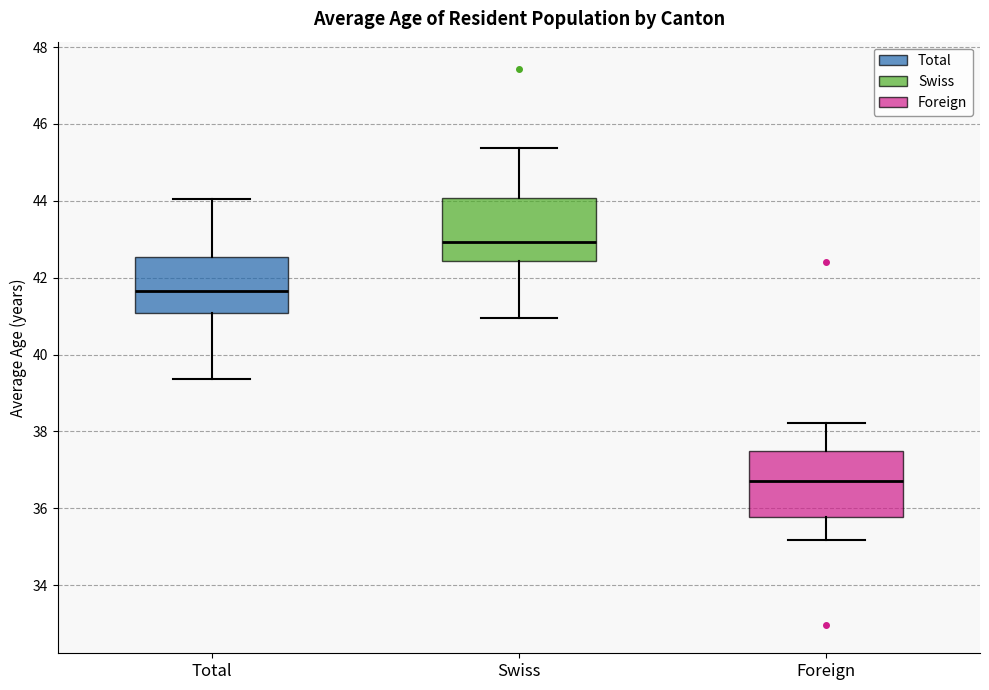

Reading left to right, read every box against the y-axis: the position of its median line, the range the box covers, and the ends of its whiskers. The values are not printed on the chart, so give them approximately, as read against the axis.

Total: median 41.6, box 41.0 to 42.6, whiskers 39.4 to 44.0
Swiss: median 43.0, box 42.4 to 44.0, whiskers 41.0 to 45.4
Foreign: median 36.8, box 35.8 to 37.4, whiskers 35.2 to 38.2